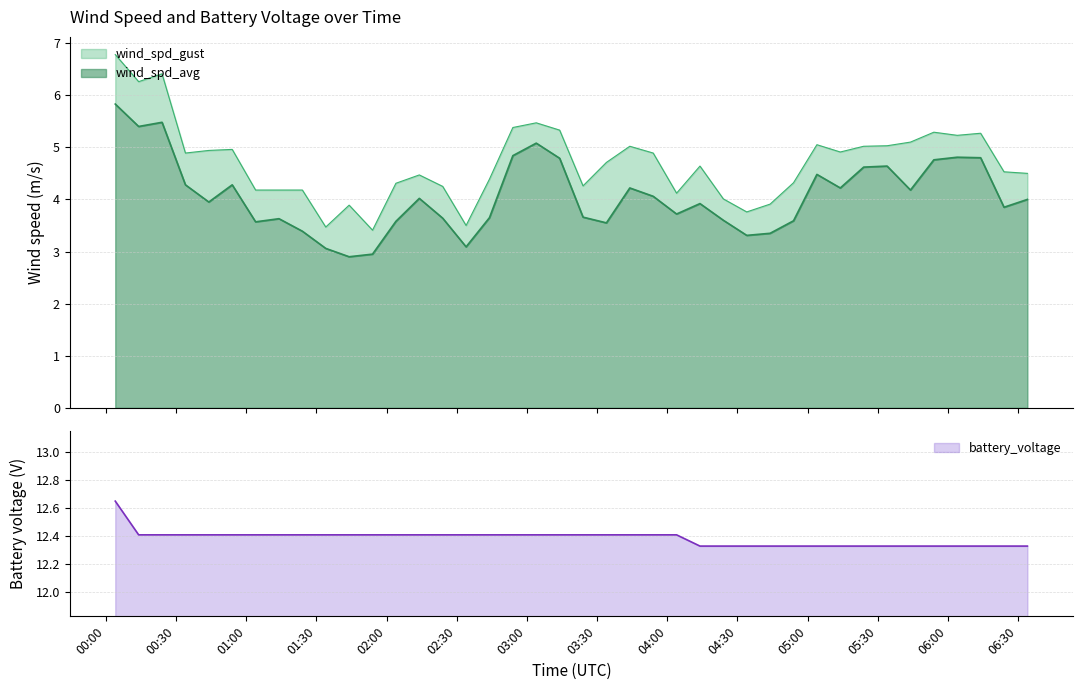

The battery_voltage series shows 12.3 at 2023-08-03 05:14. True or false?

True